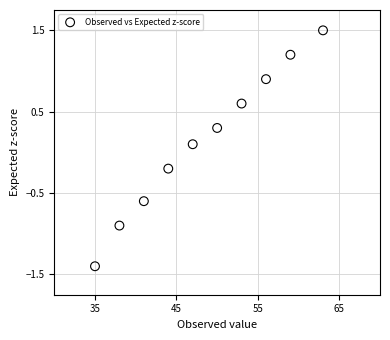

What is the range of Y values (max minus min)?

2.9